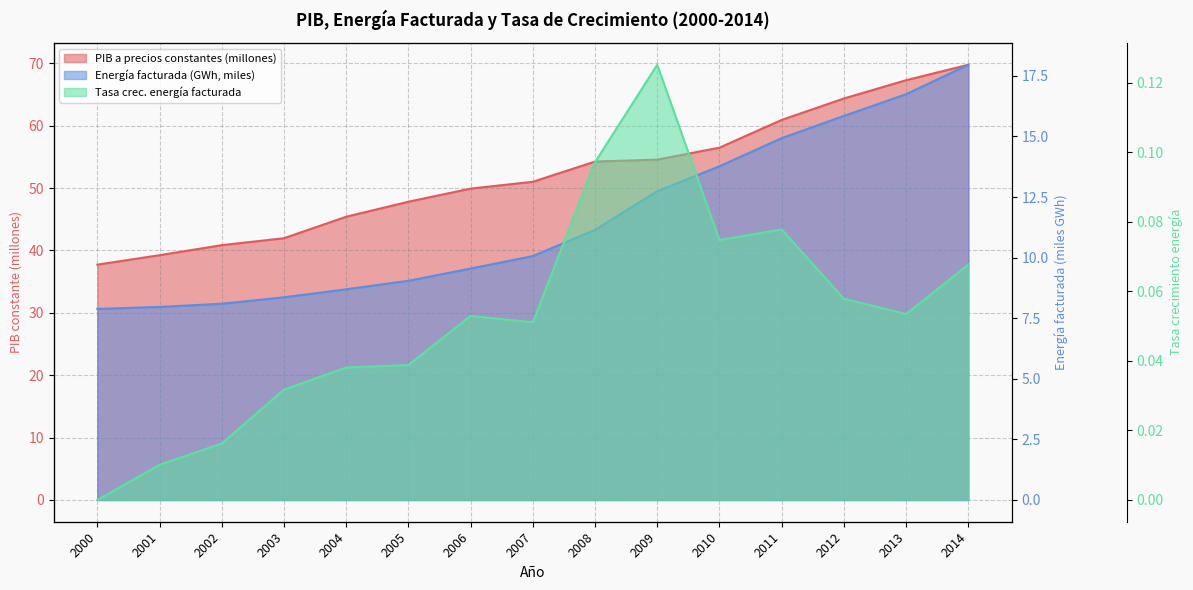

Does the chart display data point markers on the line(s)?

No